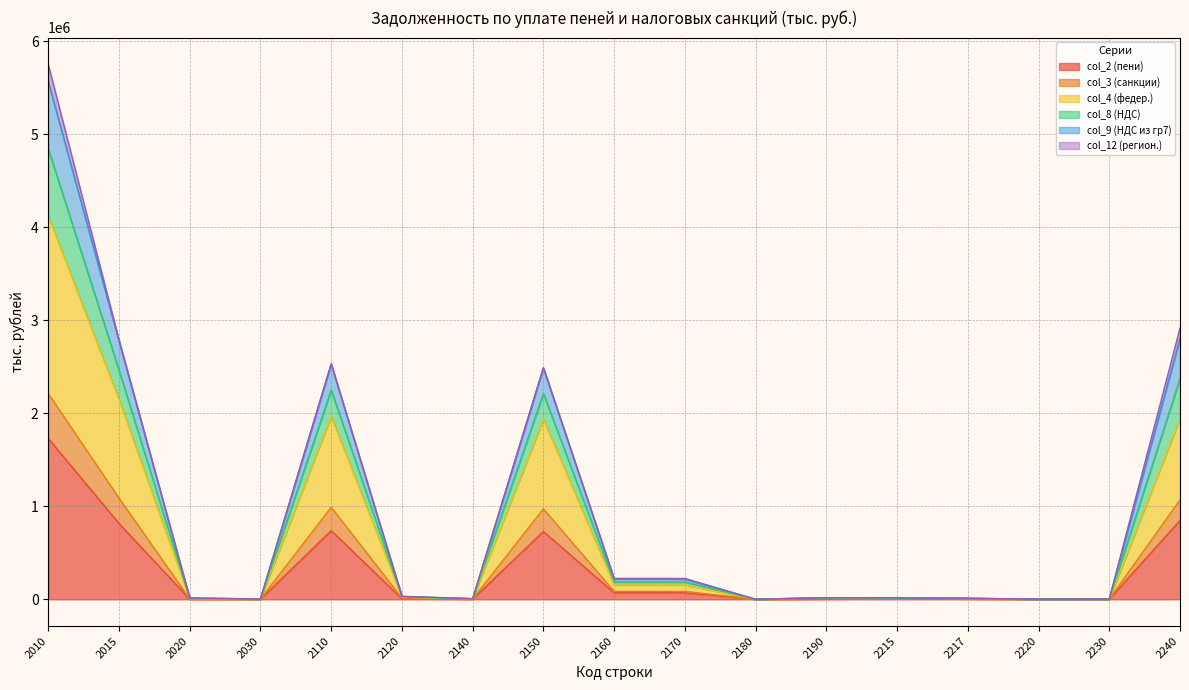

At which category is the sum across all series the highest?

2010